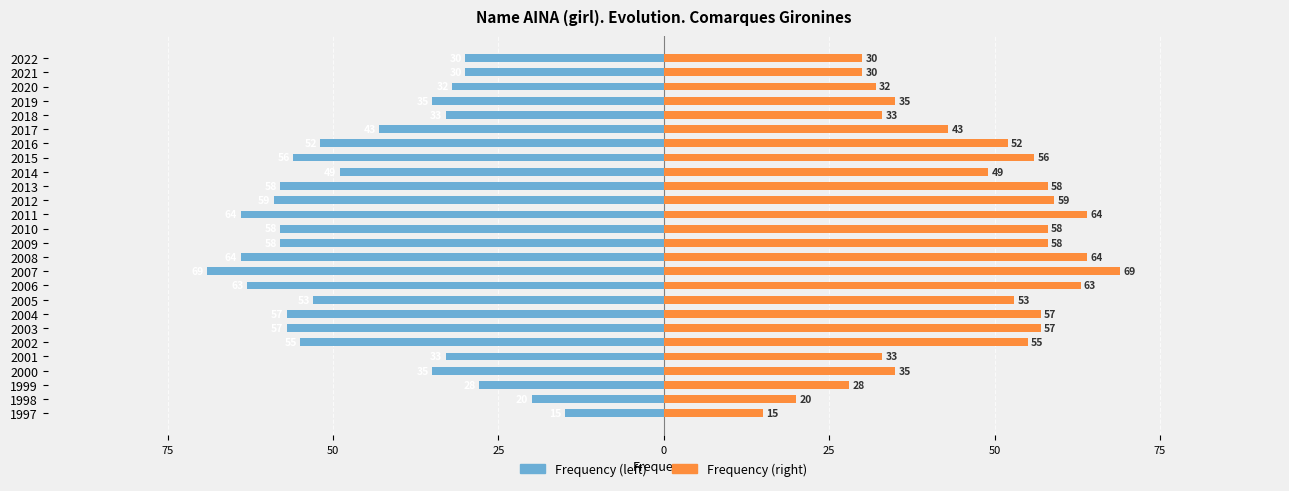

Rank the series at 1999 from lowest to highest value.

Frequency (left), Frequency (right)